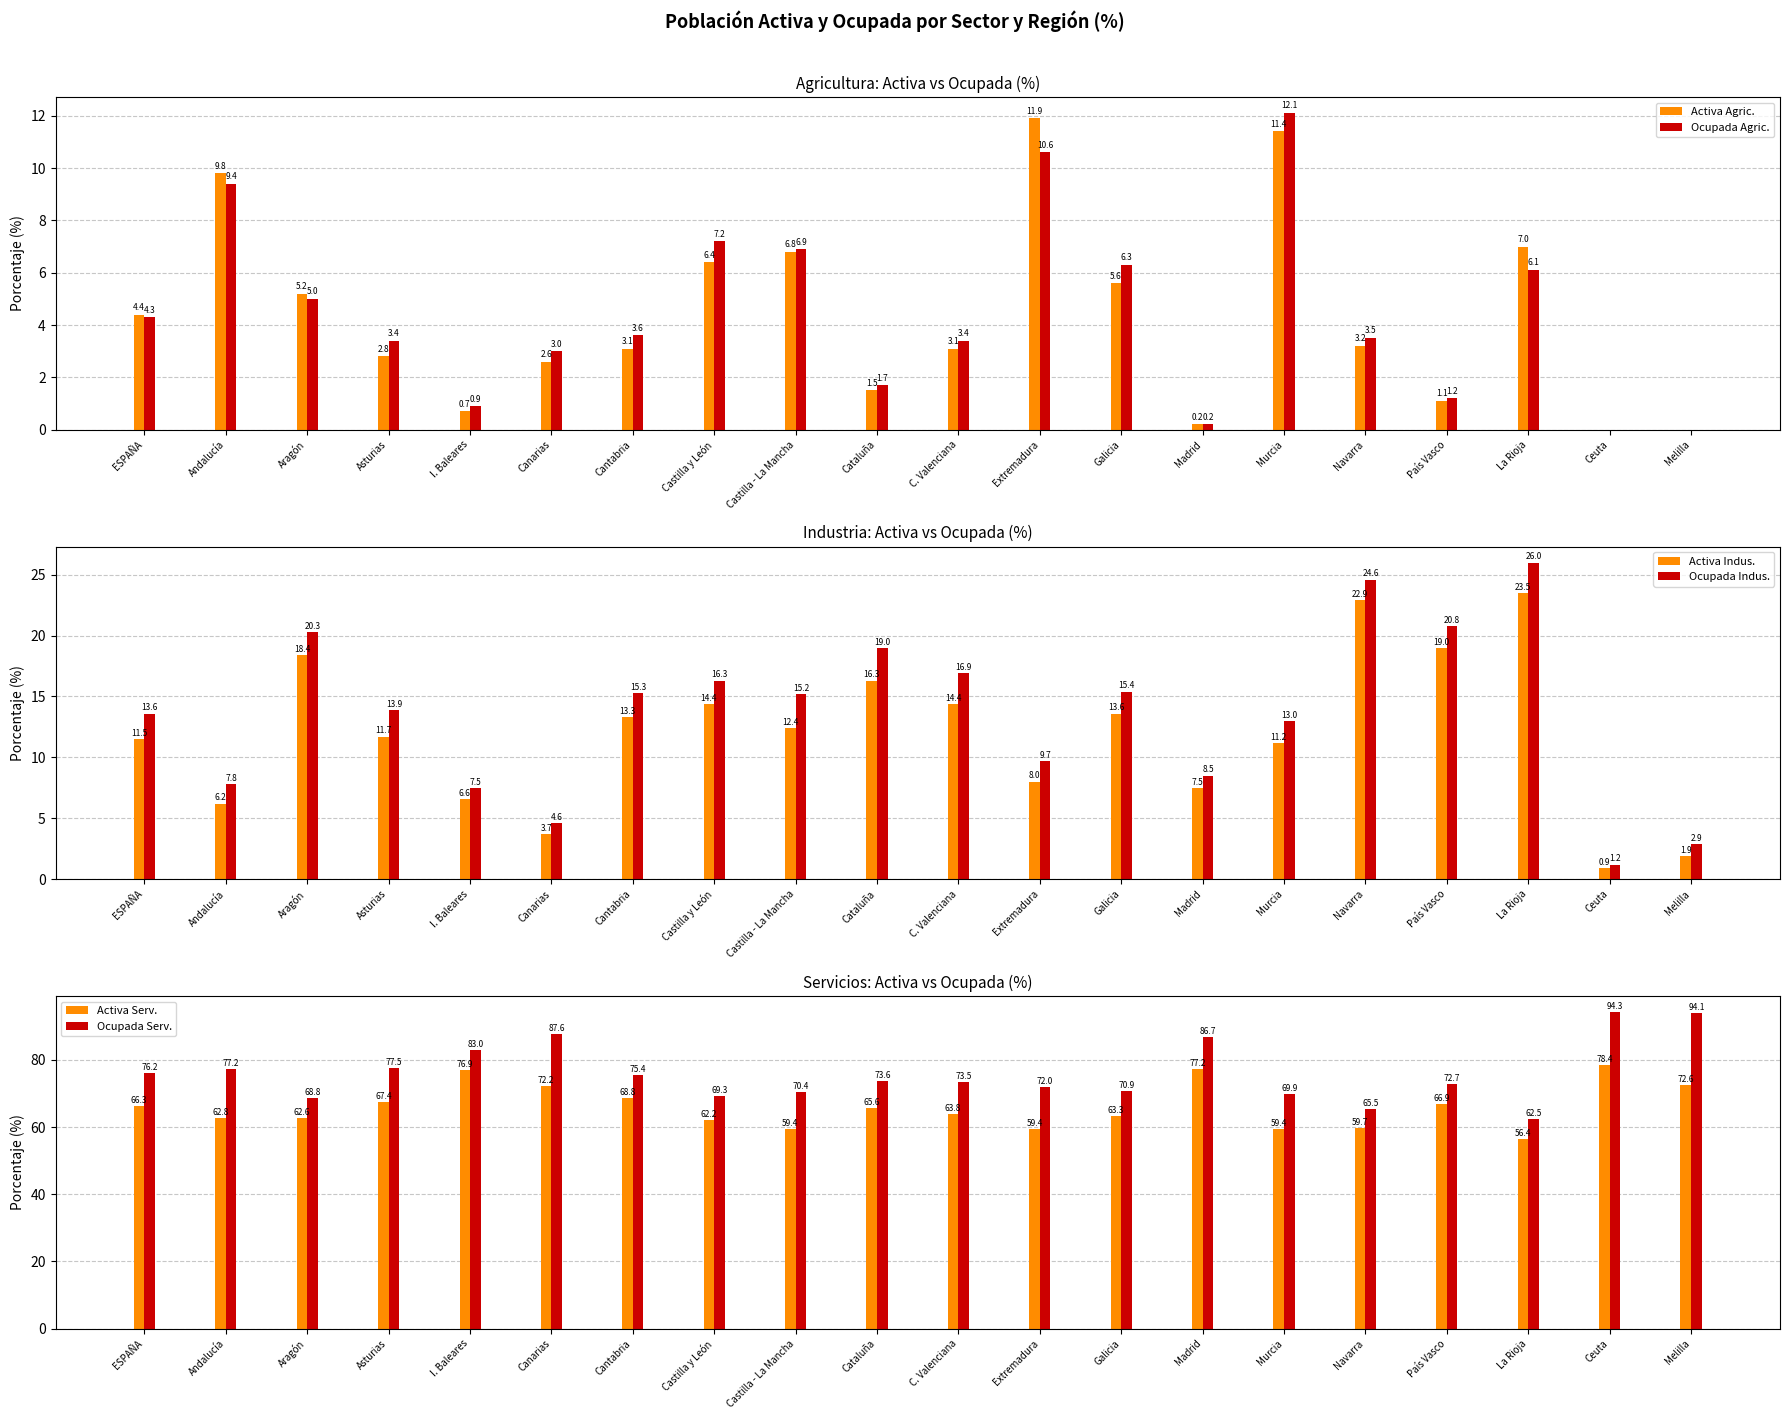

What is the spread (max minus min) of values at Cantabria?

72.3